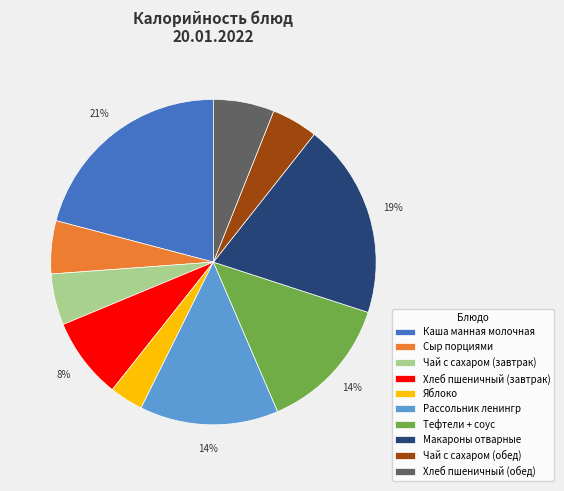

The Рассольник ленингр slice represents 29% of the pie. True or false?

False